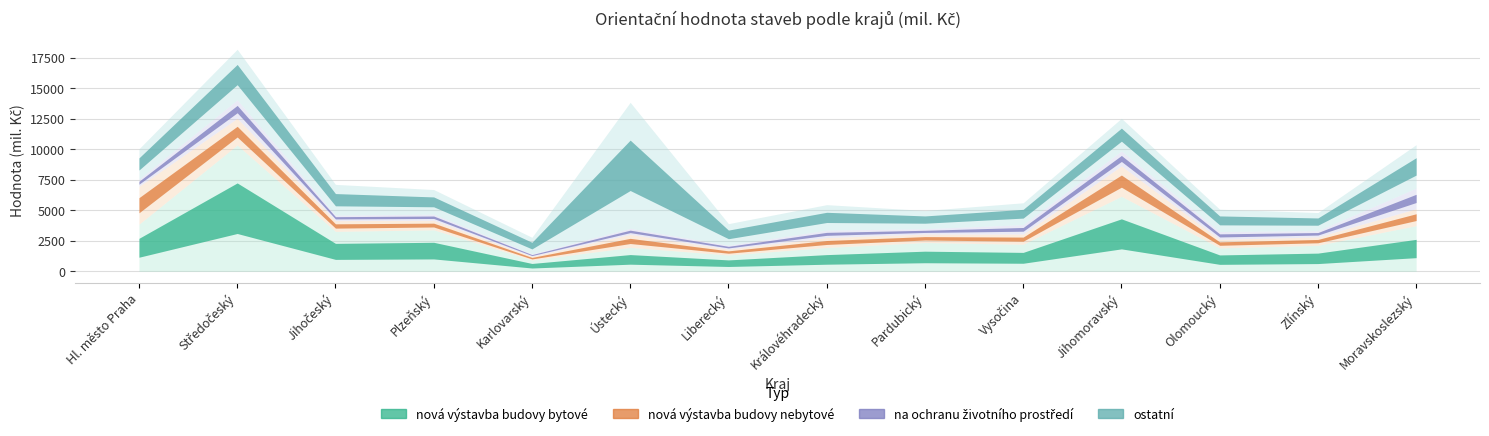

What is the spread (max minus min) of values at Vysočina?

1457